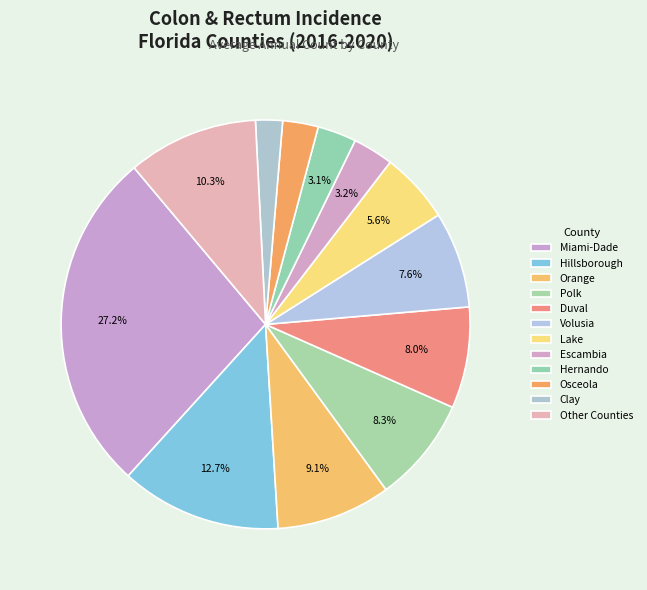

How many segments does this pie chart have?

12